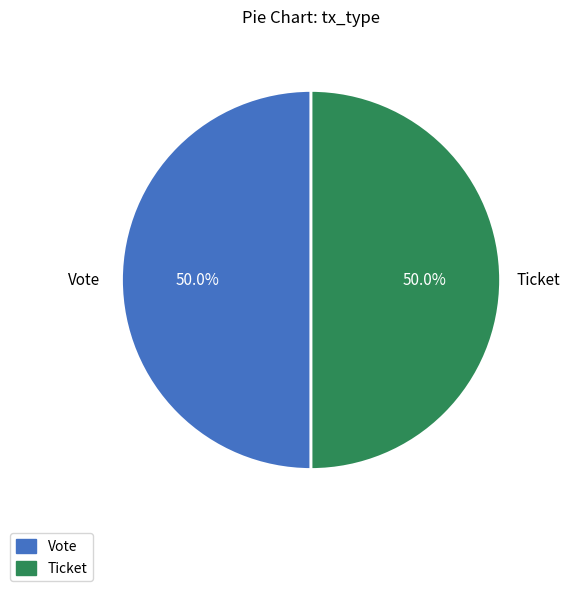

What is the ratio of the value at Vote to the value at Ticket?

1.0